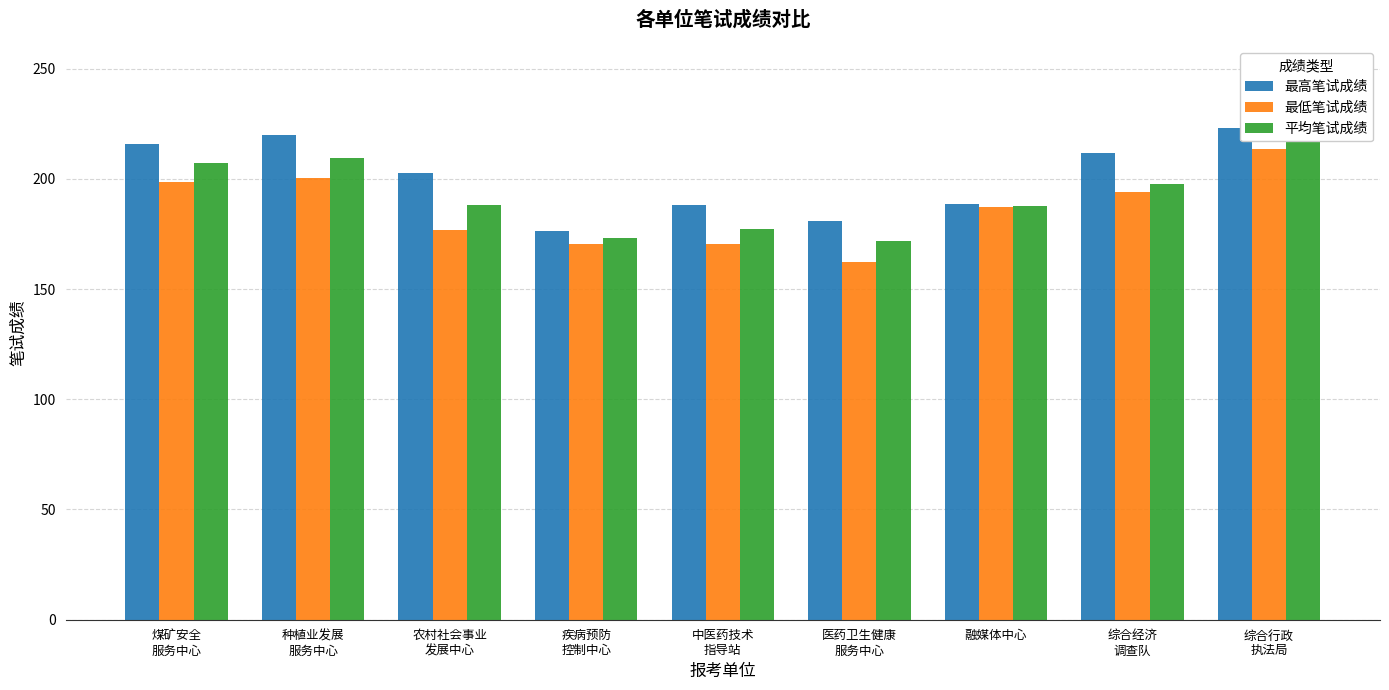

At which label does 最高笔试成绩 first exceed 202?

煤矿安全
服务中心